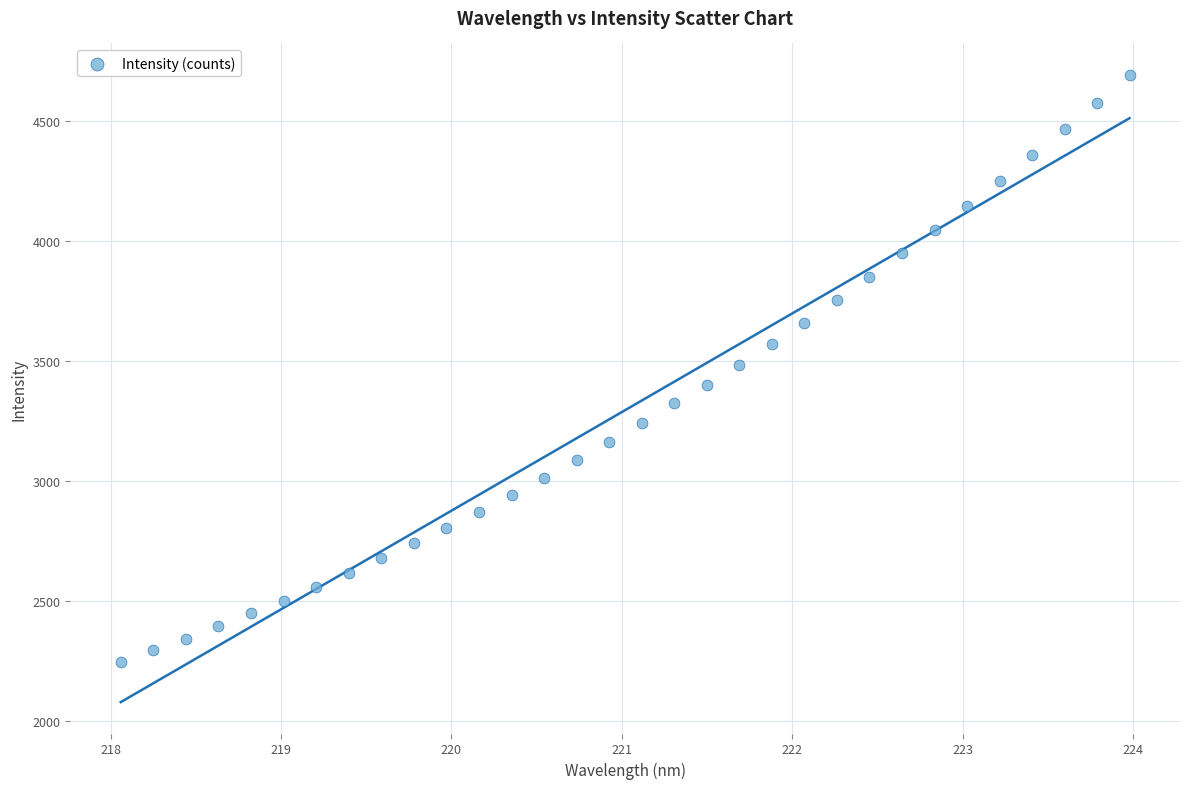

What is the range of X values (max minus min)?

5.9